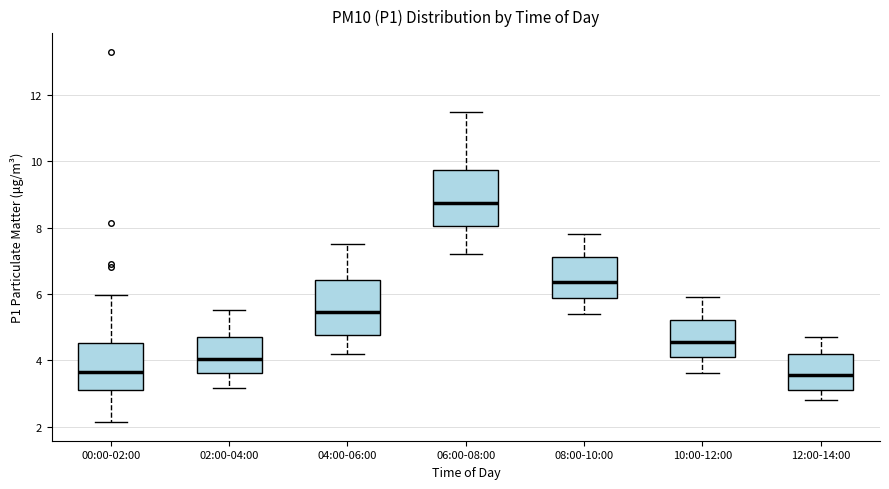

Where does the median line of the box for 00:00-02:00 sit on the y-axis? The values are not printed on the chart, so give them approximately, as read against the axis.

3.6